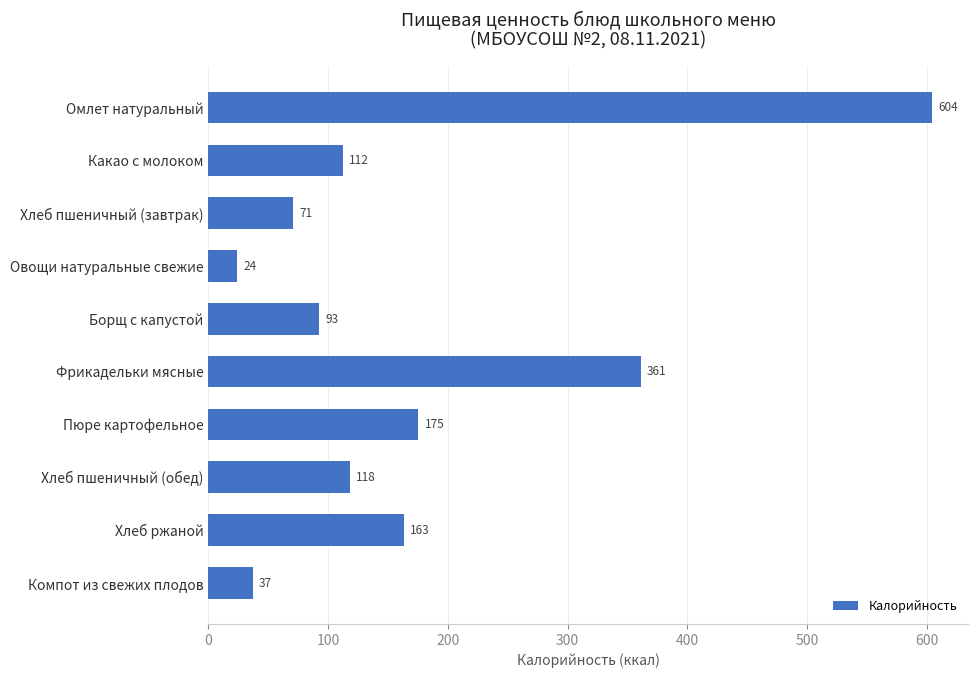

Rank the categories by value from lowest to highest.

Овощи натуральные свежие, Компот из свежих плодов, Хлеб пшеничный (завтрак), Борщ с капустой, Какао с молоком, Хлеб пшеничный (обед), Хлеб ржаной, Пюре картофельное, Фрикадельки мясные, Омлет натуральный